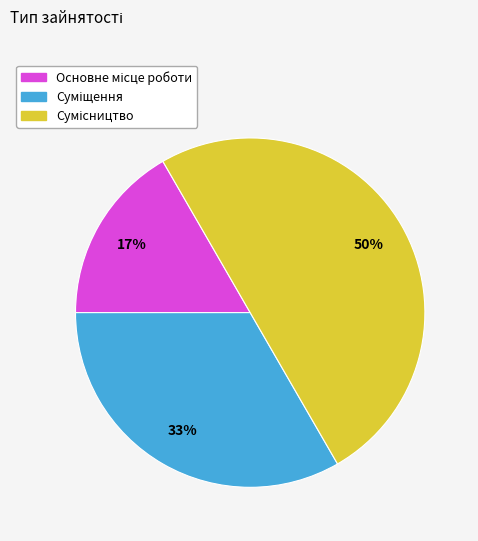

Count the number of slices in the pie.

3